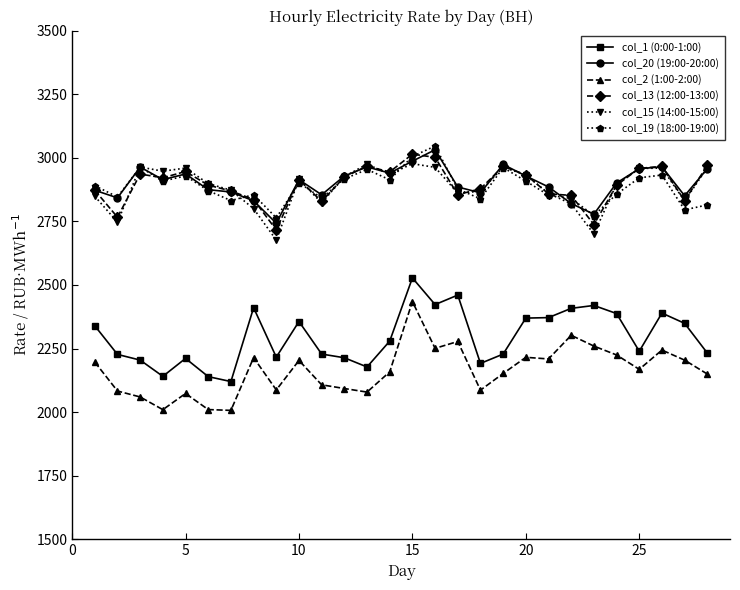

True or false: col_20 (19:00-20:00) has more than 1 interior local peaks.

True